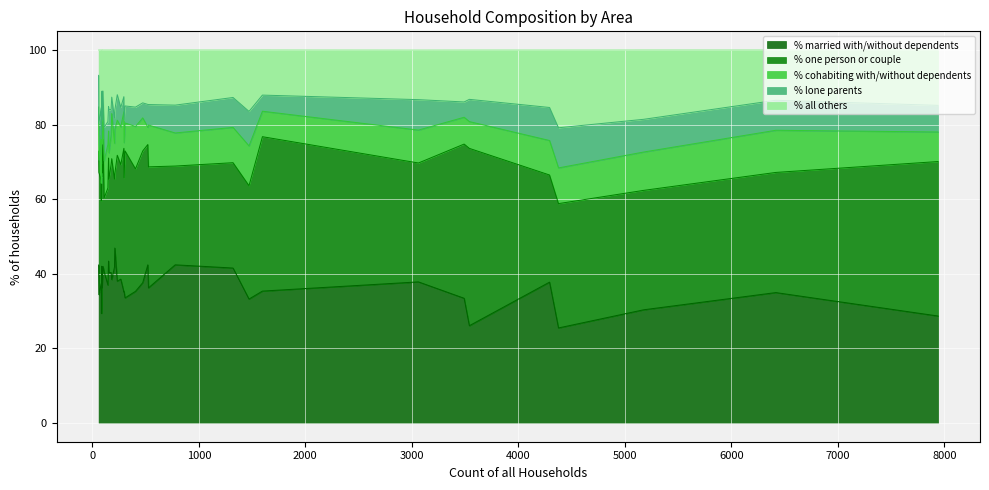

The value of % one person or couple at Alderholt is 8.1. True or false?

False